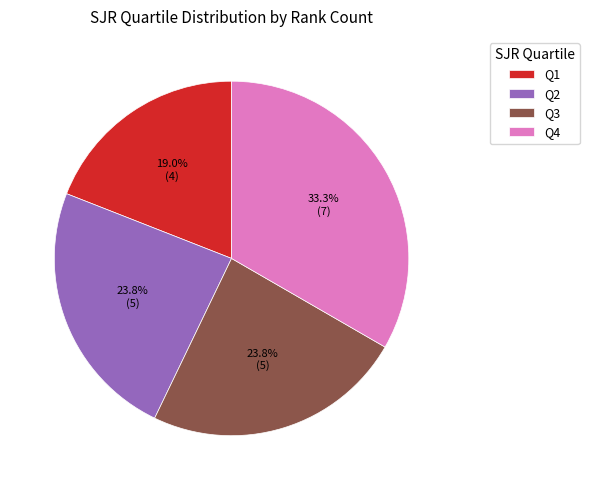

Which has a higher value, Q4 or Q2?

Q4